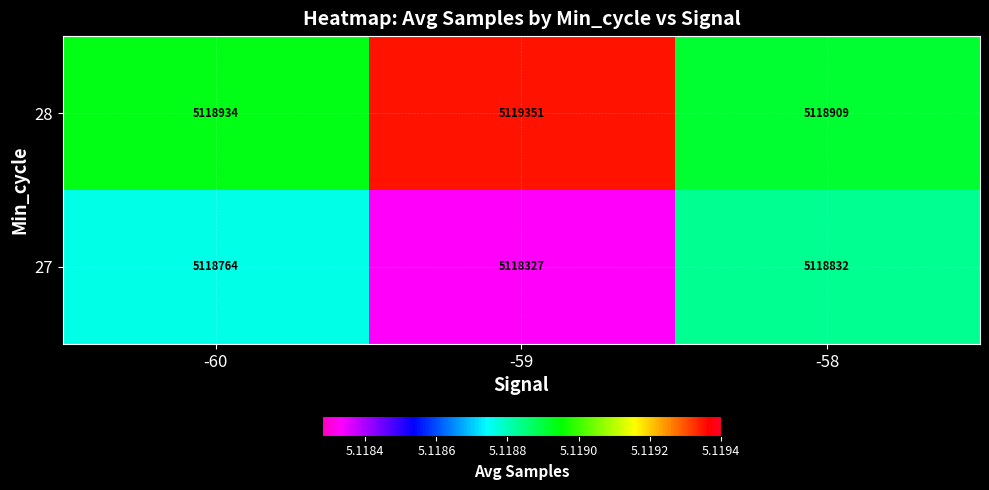

At how many categories does at least one series exceed 5118968?

1